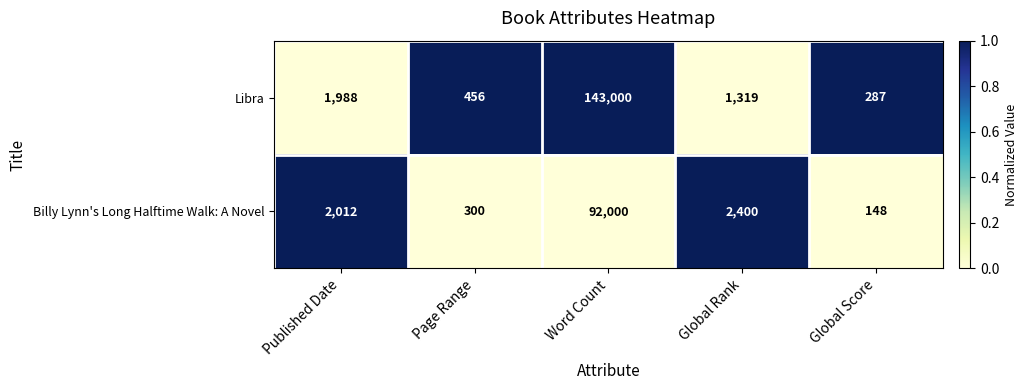

What is the lowest value of the Libra series?

287